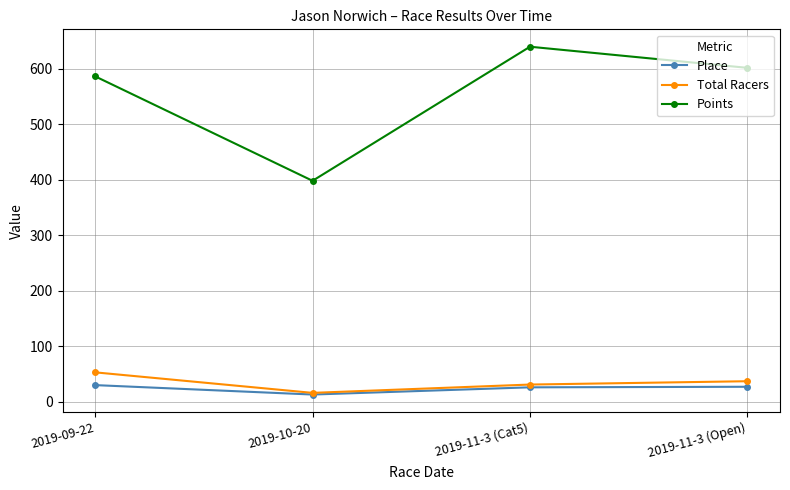

At which label does Place first exceed 27?

2019-09-22